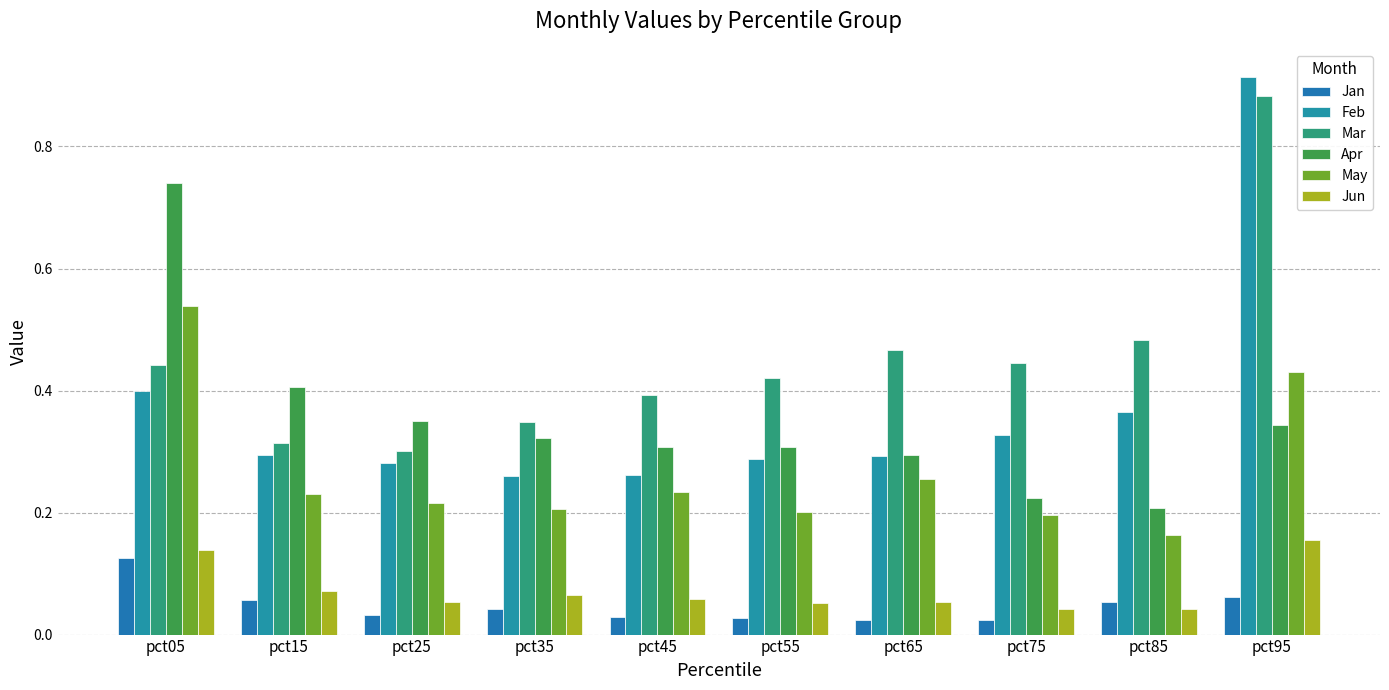

Reading left to right, list all the values displayed in this chart.

Jan: pct05=0.1	pct15=0.1	pct25=0.0	pct35=0.0	pct45=0.0	pct55=0.0	pct65=0.0	pct75=0.0	pct85=0.1	pct95=0.1
Feb: pct05=0.4	pct15=0.3	pct25=0.3	pct35=0.3	pct45=0.3	pct55=0.3	pct65=0.3	pct75=0.3	pct85=0.4	pct95=0.9
Mar: pct05=0.4	pct15=0.3	pct25=0.3	pct35=0.3	pct45=0.4	pct55=0.4	pct65=0.5	pct75=0.4	pct85=0.5	pct95=0.9
Apr: pct05=0.7	pct15=0.4	pct25=0.4	pct35=0.3	pct45=0.3	pct55=0.3	pct65=0.3	pct75=0.2	pct85=0.2	pct95=0.3
May: pct05=0.5	pct15=0.2	pct25=0.2	pct35=0.2	pct45=0.2	pct55=0.2	pct65=0.3	pct75=0.2	pct85=0.2	pct95=0.4
Jun: pct05=0.1	pct15=0.1	pct25=0.1	pct35=0.1	pct45=0.1	pct55=0.1	pct65=0.1	pct75=0.0	pct85=0.0	pct95=0.2